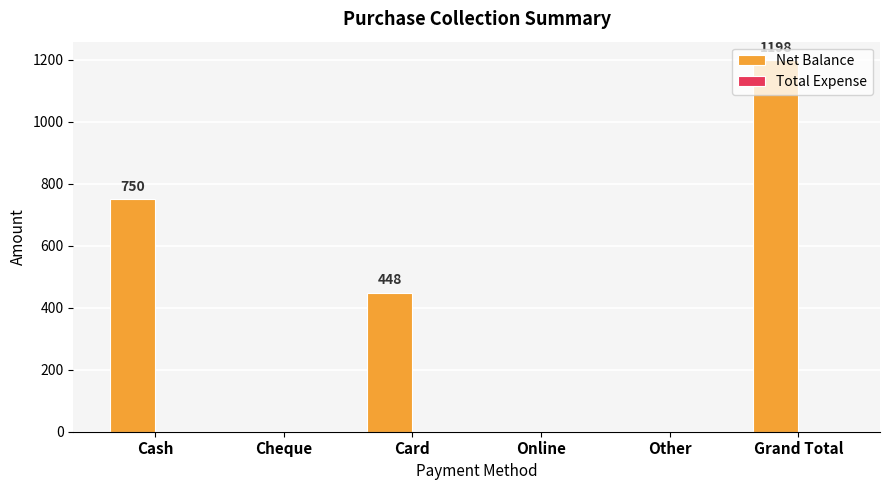

What is the change in value from Cash to Cheque?

-750